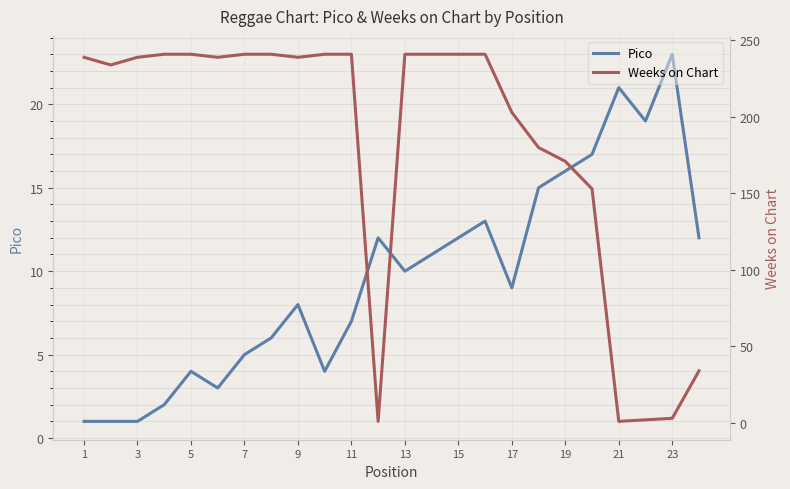

How many times do Pico and Weeks on Chart cross each other?

4